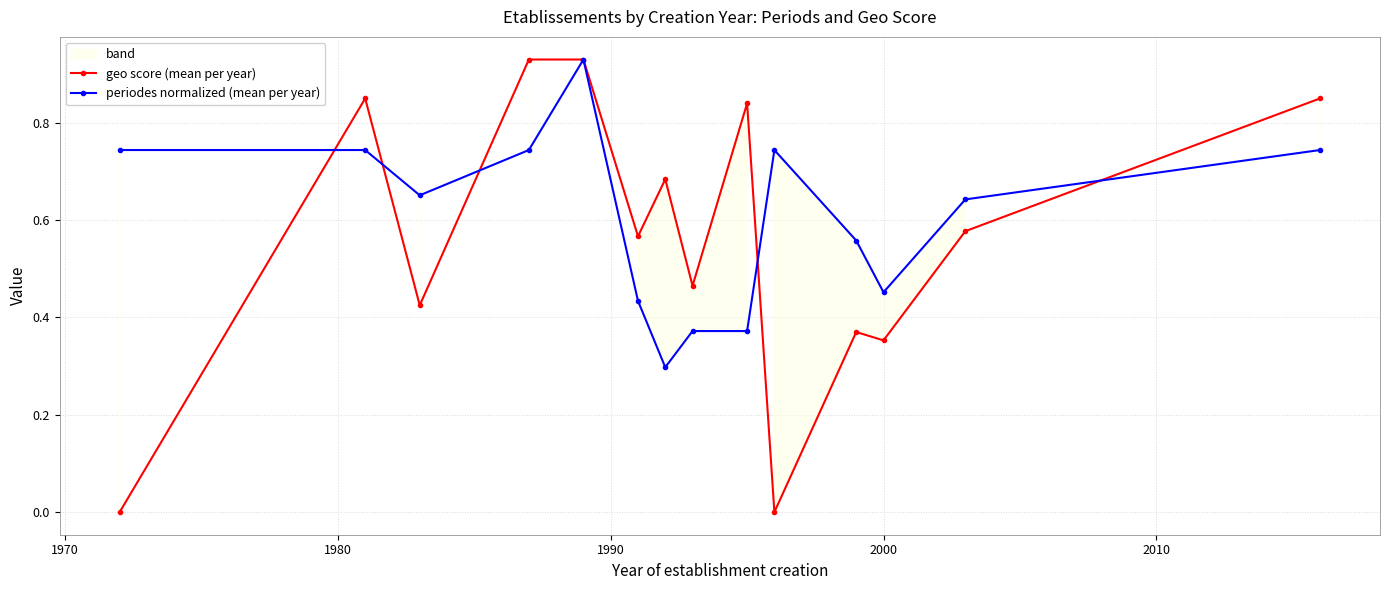

How many series are shown in this chart?

2